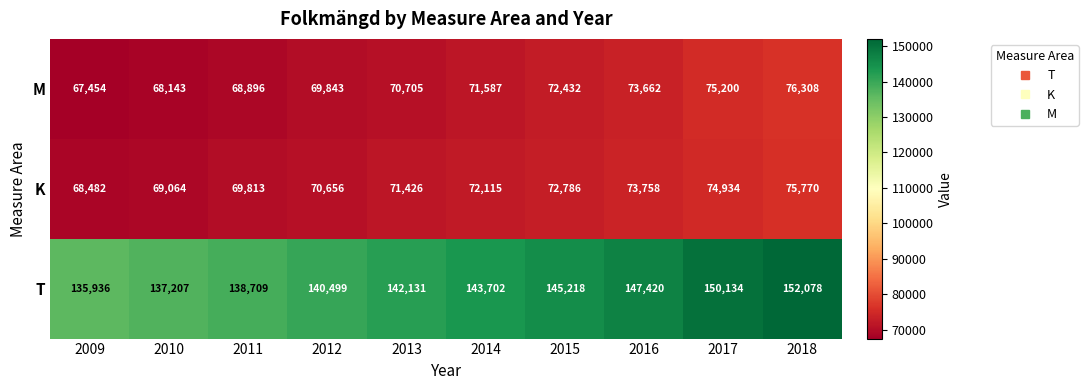

Which series changed the most between 2010 and 2014?

T